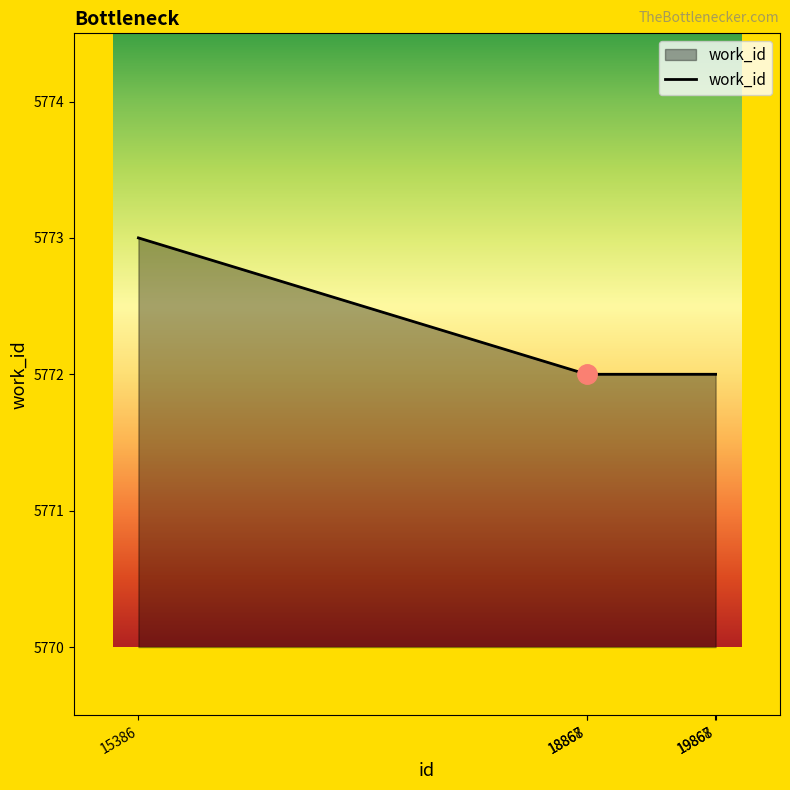

Is it true that the value at 19868 is 3481?

False